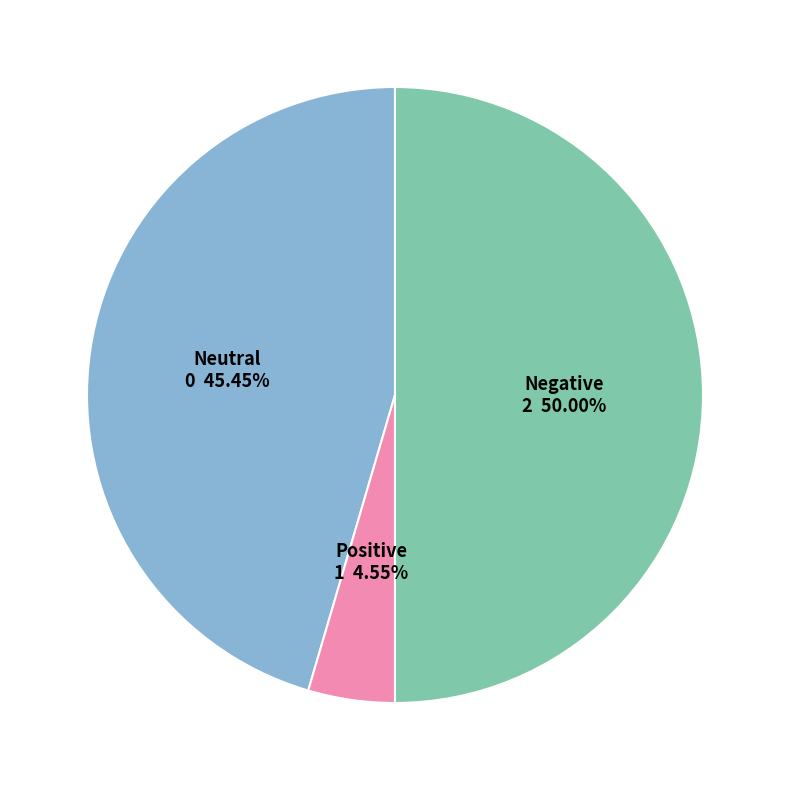

How many slices are in this pie chart?

3